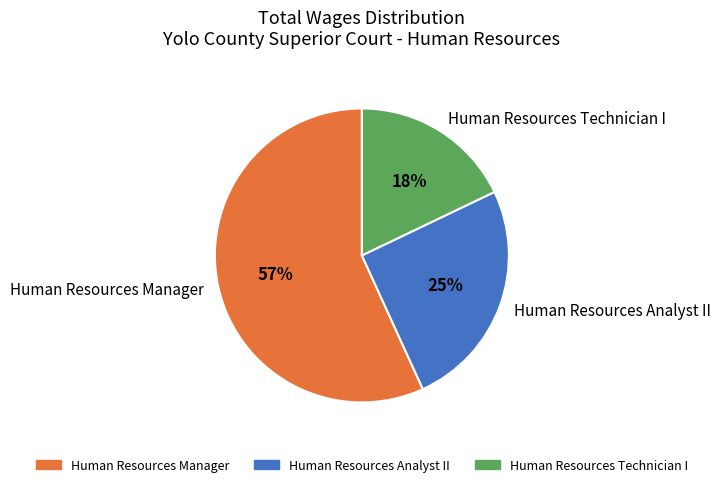

Is there a majority slice in this chart?

Yes